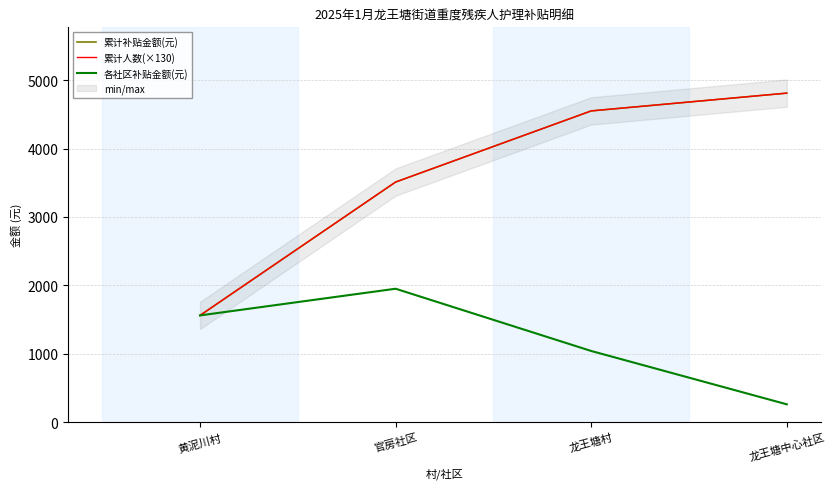

What is the difference between the second highest and minimum values in the 各社区补贴金额(元) series?

1300